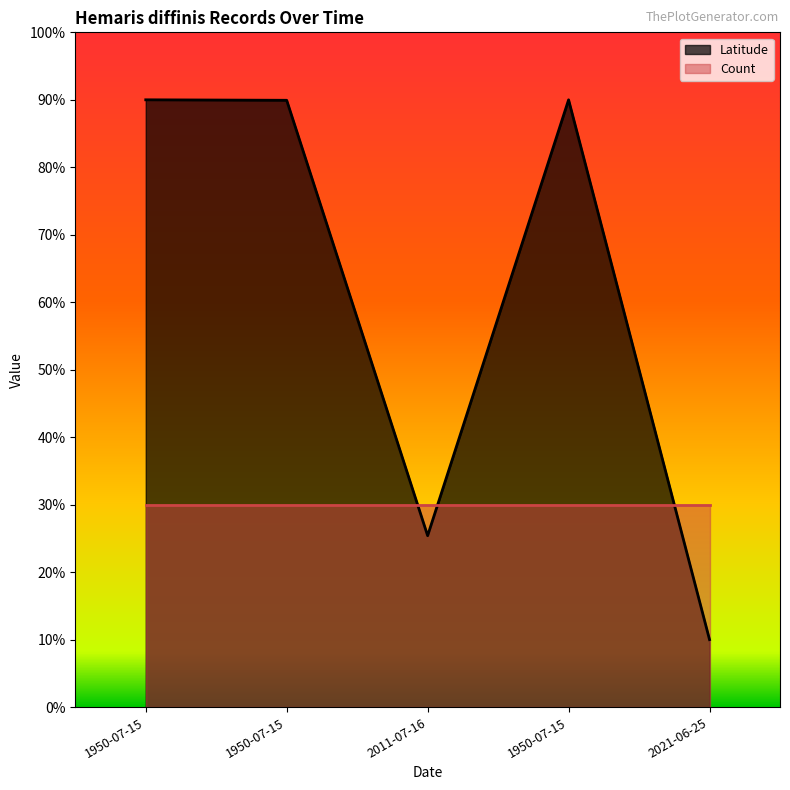

Where is the first local minimum?

2011-07-16